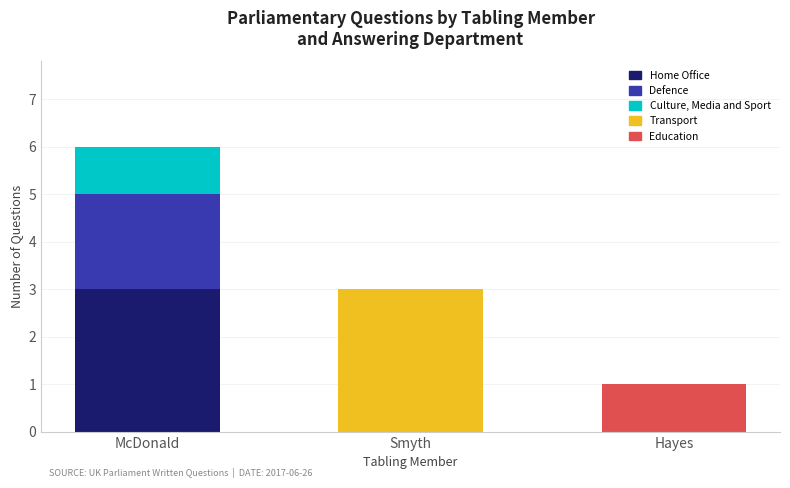

True or false: Home Office has a value of 4 at McDonald.

False